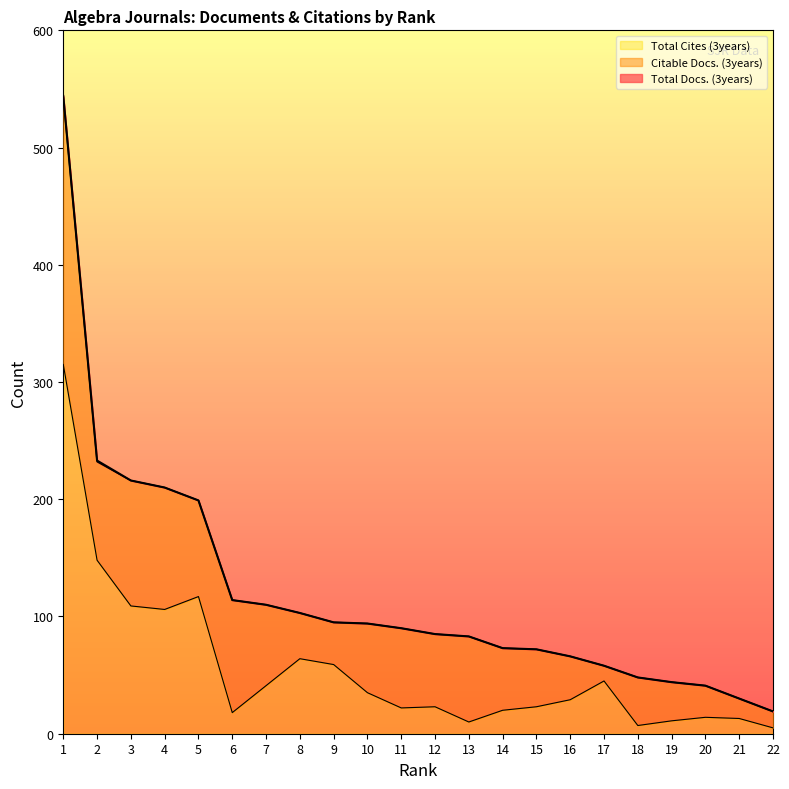

What is the sum of all Total Docs. (3years) values?

2627